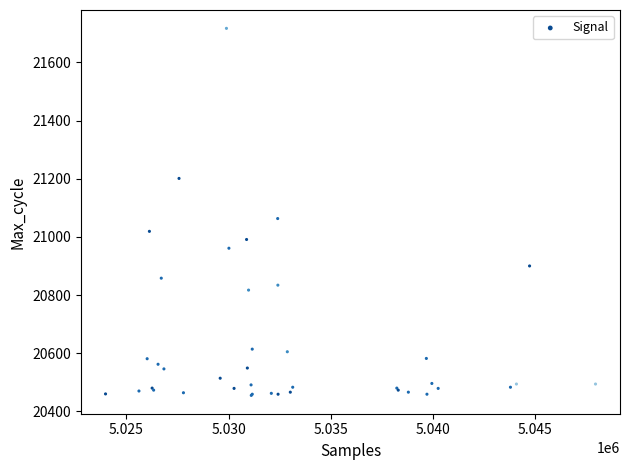

What Y value in the scatter plot is closest to 21086?

21063